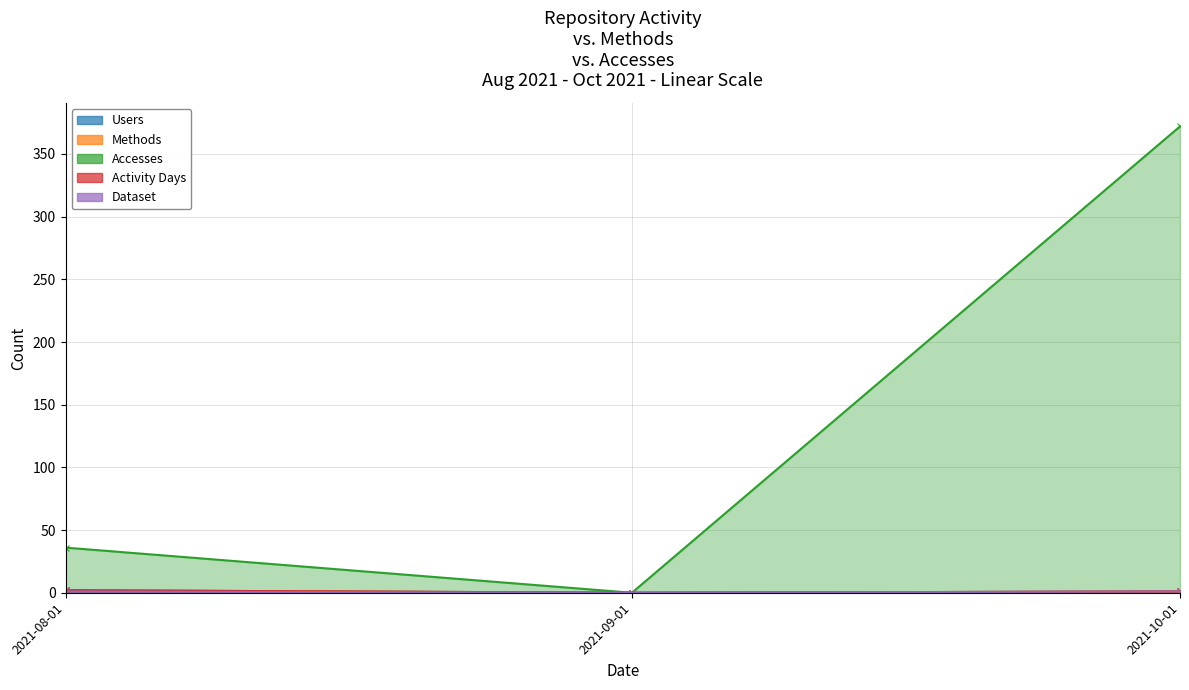

At which label does Accesses reach its minimum?

2021-09-01